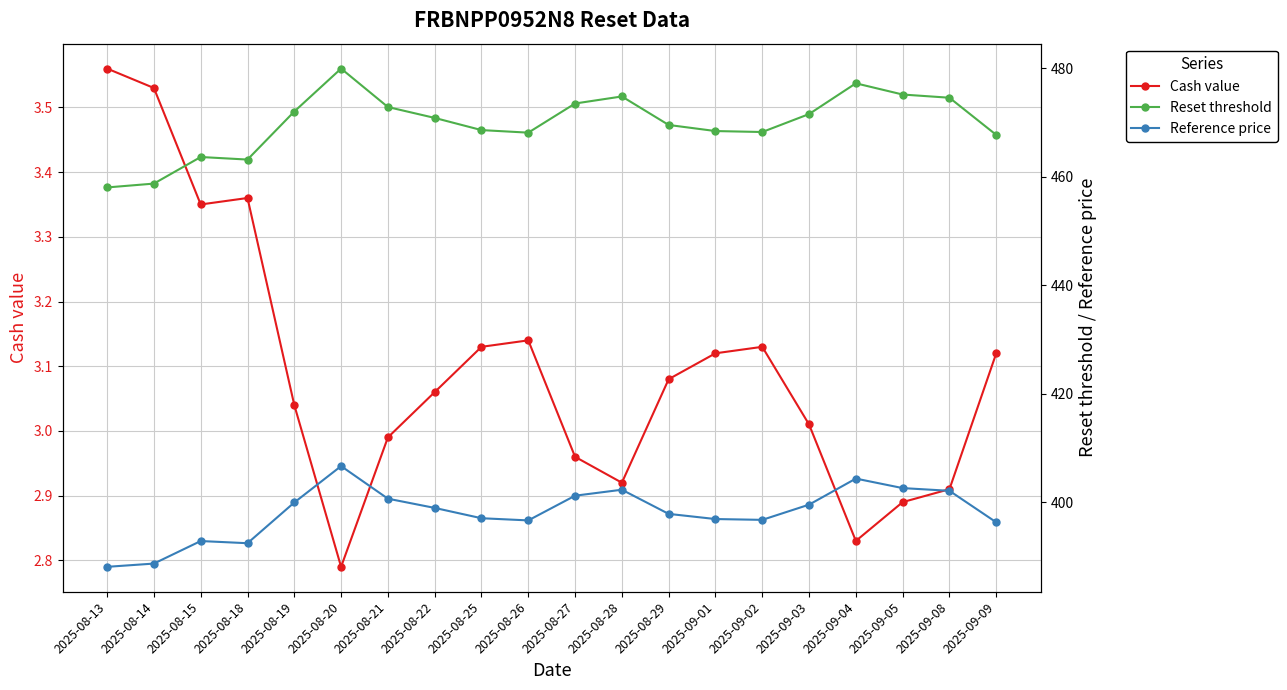

Where is the first local maximum for Reference price?

2025-08-15